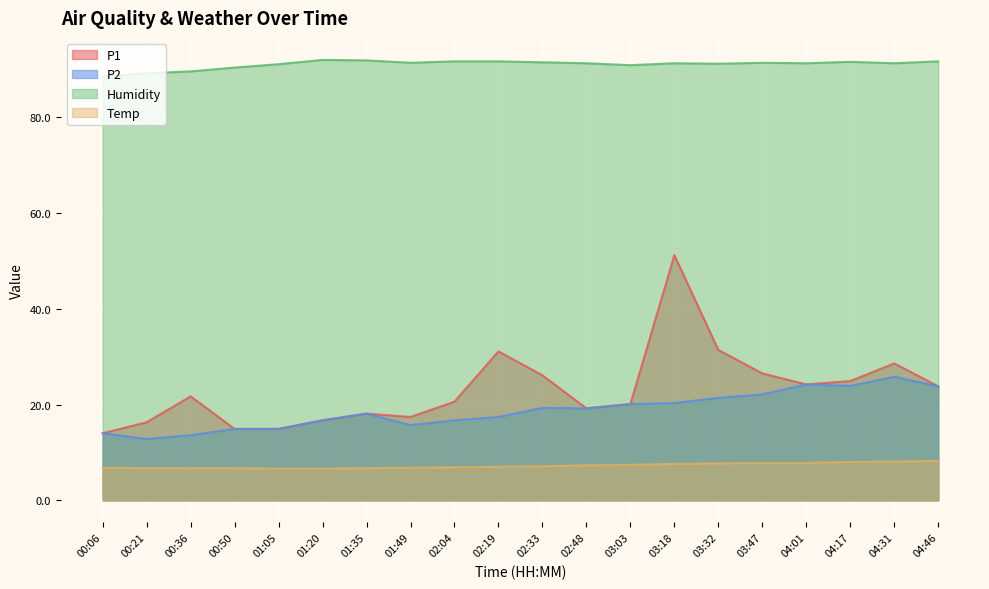

Reading right to left, transcribe all the data shown in this chart.

P1: 23.8	28.6	24.9	24.2	26.5	31.4	51.2	20.1	19.2	26.1	31.1	20.6	17.4	18.1	16.7	14.9	14.9	21.7	16.3	14.0
P2: 23.8	25.8	23.9	24.2	22.1	21.4	20.3	20.1	19.2	19.3	17.4	16.7	15.7	18.1	16.7	14.9	14.9	13.6	12.8	14.0
Humidity: 91.7	91.3	91.6	91.3	91.4	91.2	91.3	90.9	91.3	91.5	91.7	91.7	91.4	91.9	92.0	91.1	90.4	89.6	89.2	88.5
Temp: 8.2	8.1	8.0	7.8	7.8	7.7	7.6	7.4	7.3	7.1	7.0	6.9	6.8	6.7	6.6	6.6	6.7	6.7	6.7	6.8